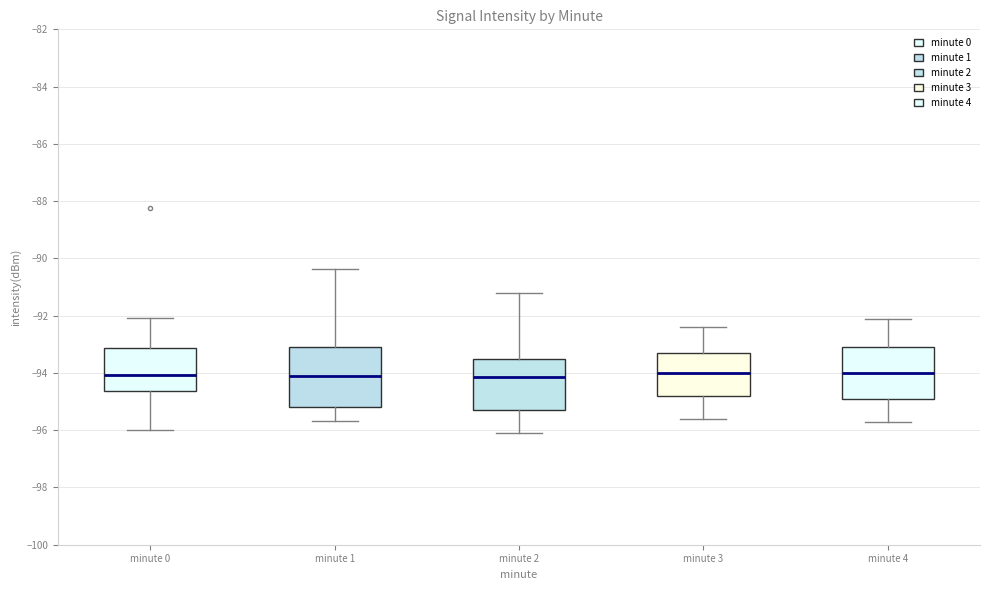

Reading left to right, read every box against the y-axis: the position of its median line, the range the box covers, and the ends of its whiskers. The values are not printed on the chart, so give them approximately, as read against the axis.

minute 0: median -94.0, box -94.6 to -93.2, whiskers -96.0 to -92.0
minute 1: median -94.2, box -95.2 to -93.2, whiskers -95.6 to -90.4
minute 2: median -94.2, box -95.2 to -93.4, whiskers -96.0 to -91.2
minute 3: median -94.0, box -94.8 to -93.2, whiskers -95.6 to -92.4
minute 4: median -94.0, box -94.8 to -93.0, whiskers -95.6 to -92.0